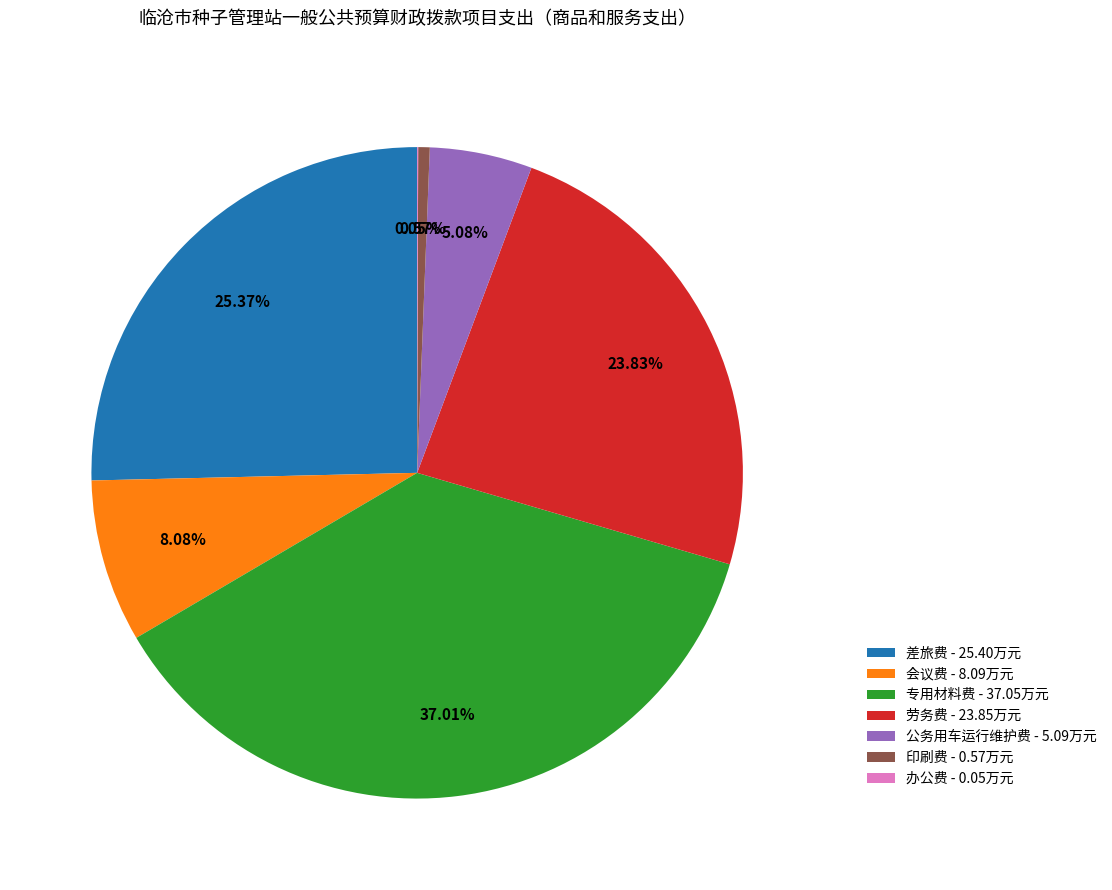

Do 劳务费 - 23.85万元 and 公务用车运行维护费 - 5.09万元 together represent more than half of the pie?

No